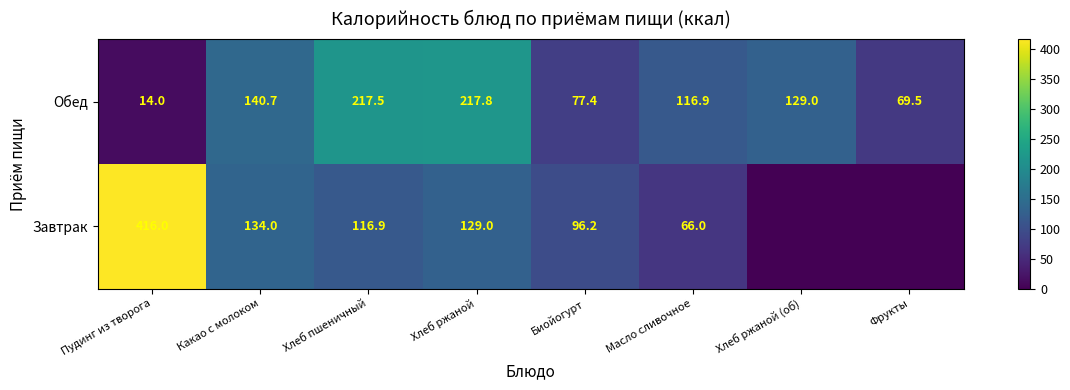

Which has a higher value, Масло сливочное or Фрукты?

Масло сливочное